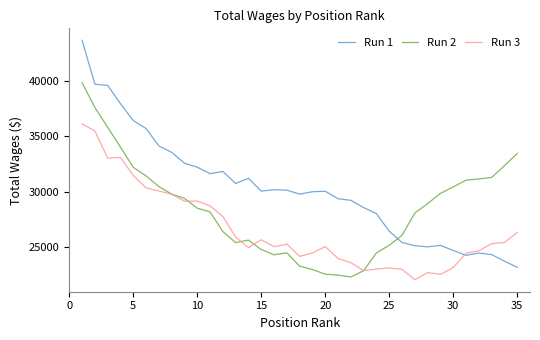

Which series has the largest total across all categories?

Run 1